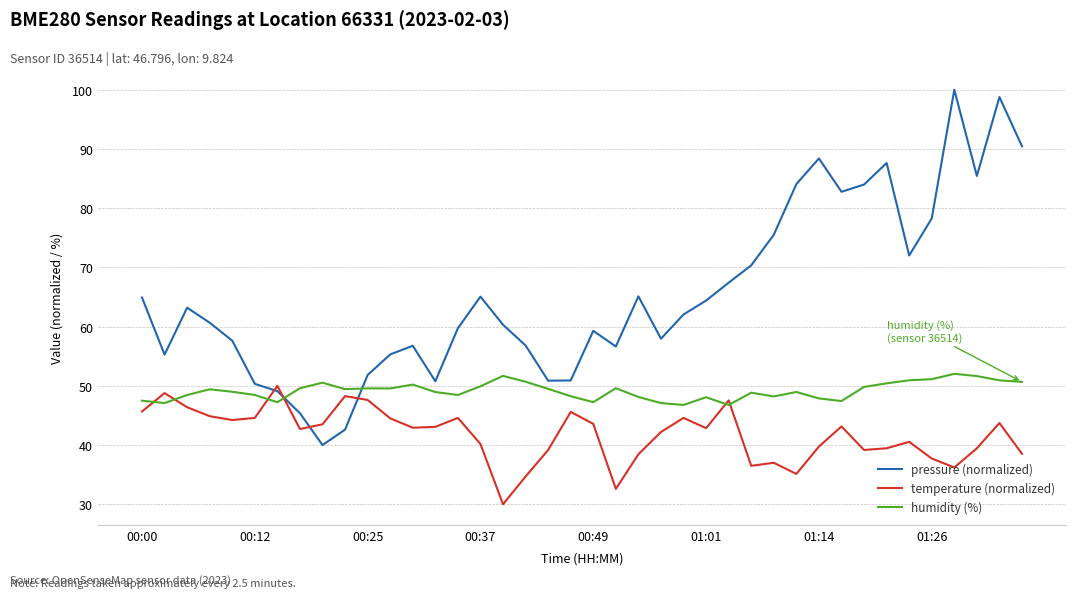

Which series has the largest total across all categories?

pressure (normalized)